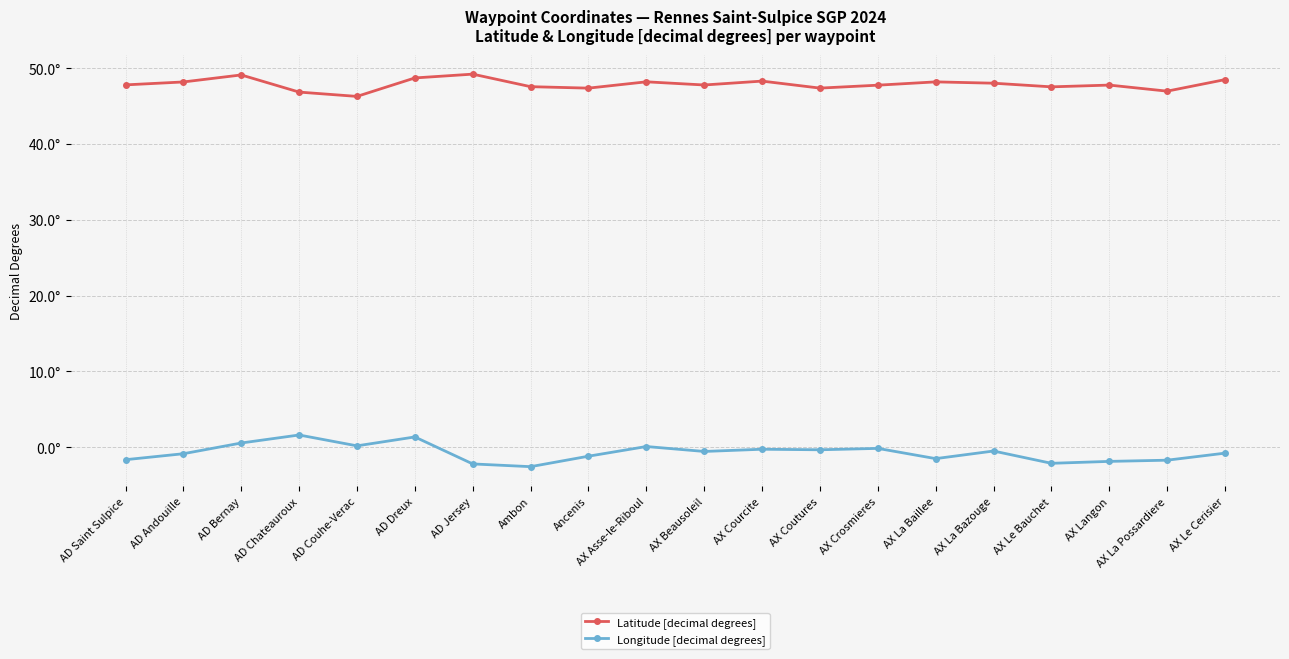

Rank the series at AD Jersey from highest to lowest value.

Latitude [decimal degrees], Longitude [decimal degrees]